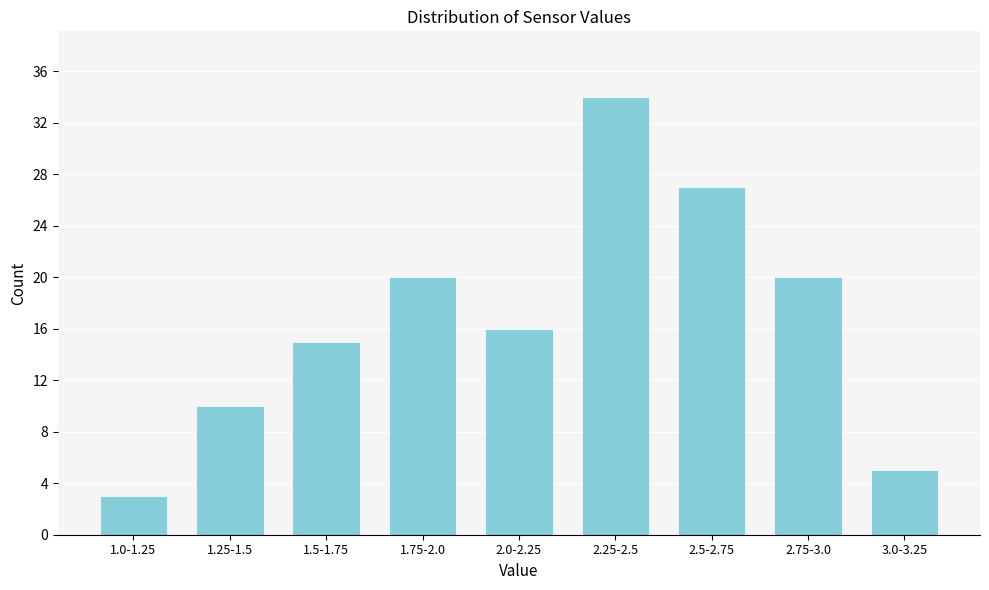

Reading right to left, what are all the values shown in this chart?

5	20	27	34	16	20	15	10	3